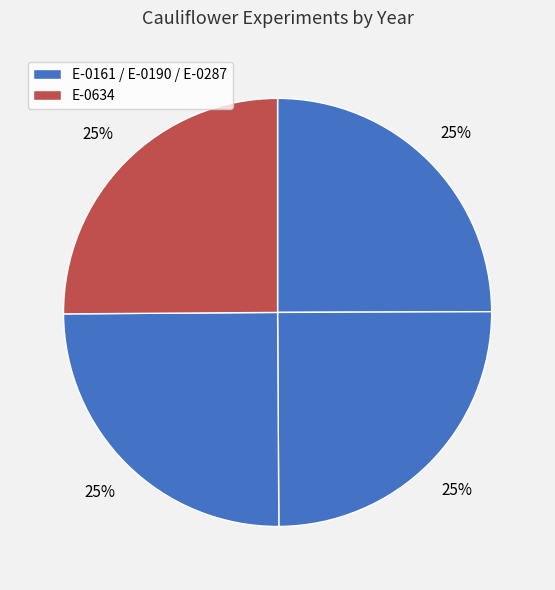

Count the number of slices in the pie.

4